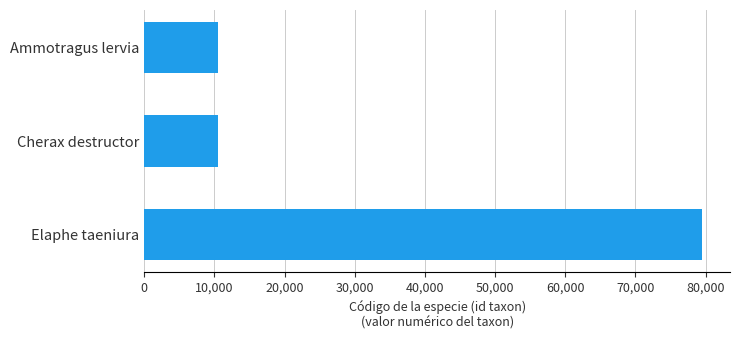

How many categories are shown in the chart?

3